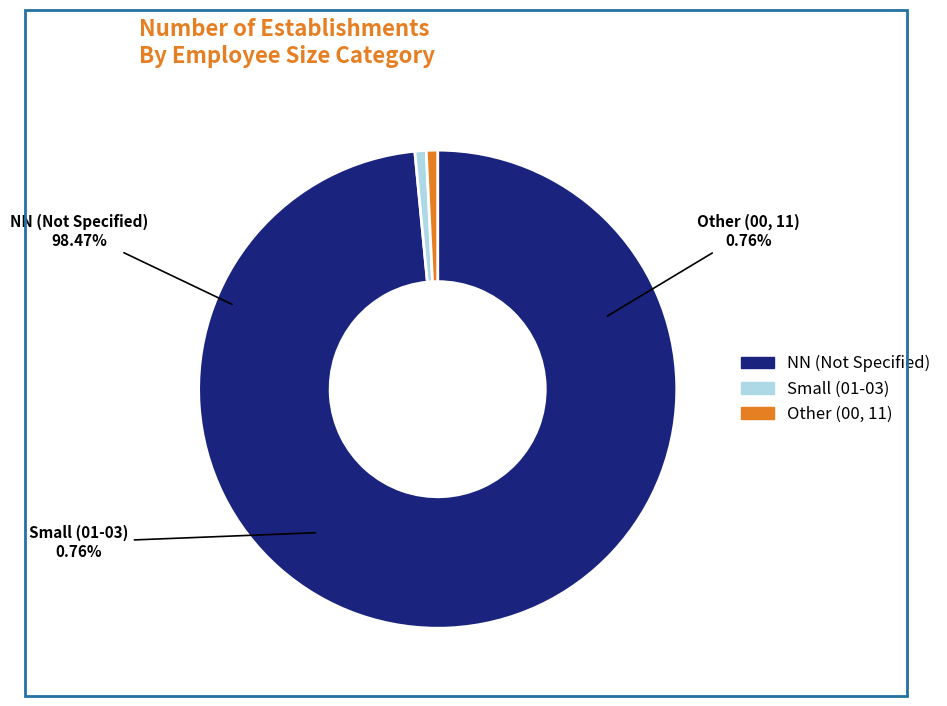

To the nearest percent, what percentage of the pie is NN?

98%